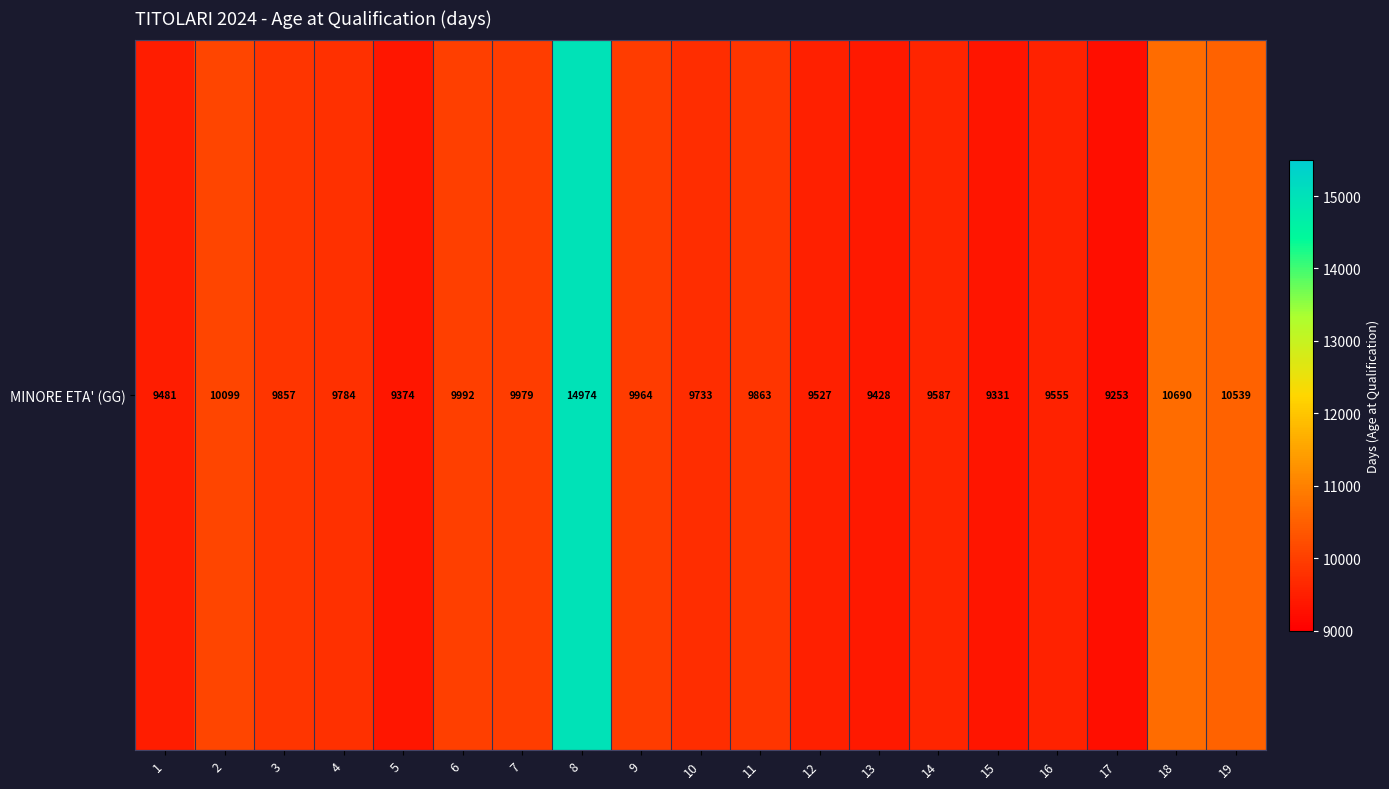

List the labels in order of value, smallest first.

17, 15, 5, 13, 1, 12, 16, 14, 10, 4, 3, 11, 9, 7, 6, 2, 19, 18, 8